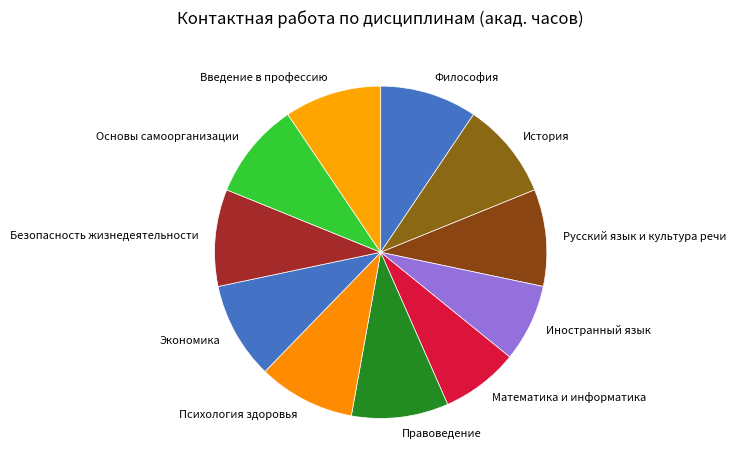

Is the sum of Русский язык и культура речи and Экономика greater than half?

No